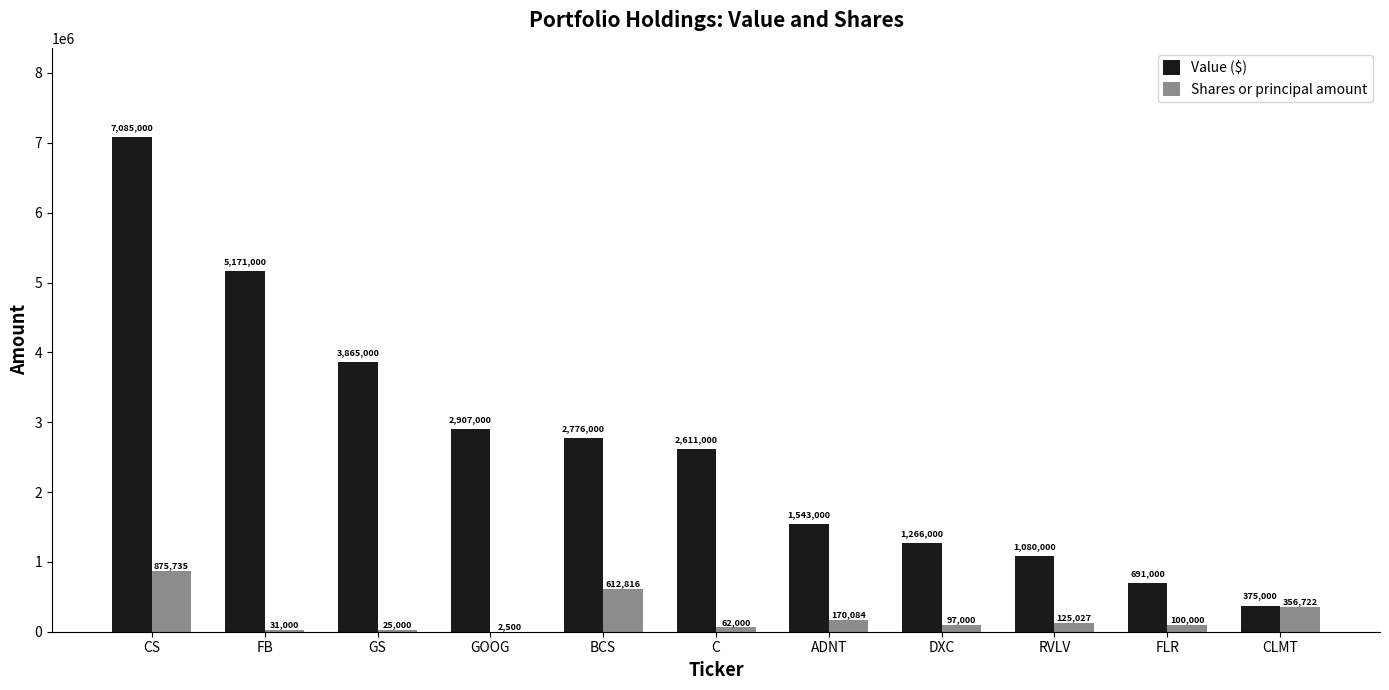

The value of Shares or principal amount at CLMT is 356722. True or false?

True